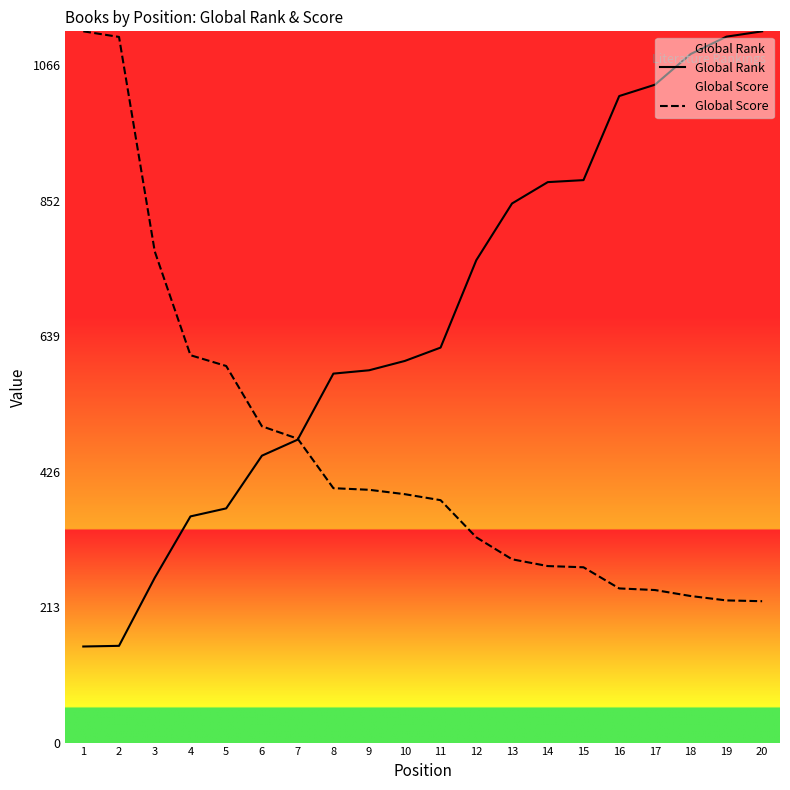

Where do Global Rank and Global Score first cross each other?

7 and 8